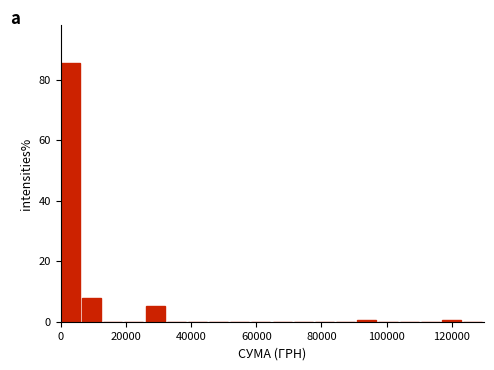

Read against the x-axis, roughly where is the centre of the tallest bar?

2000